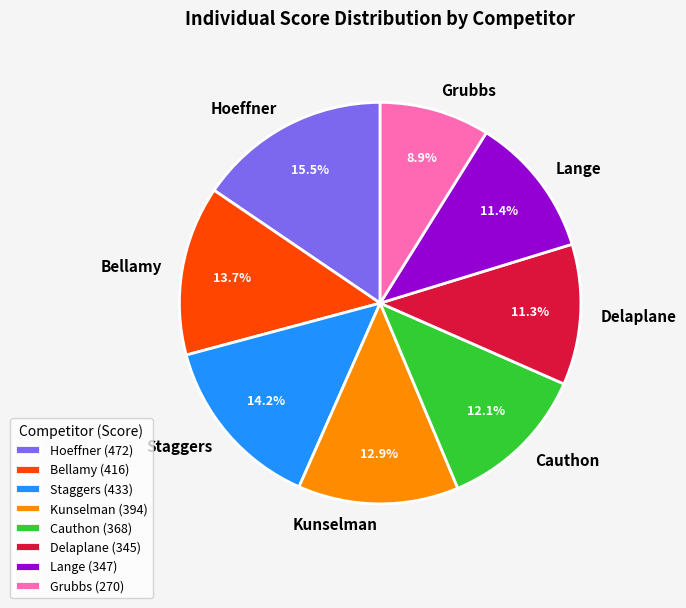

The Bellamy slice represents 23% of the pie. True or false?

False